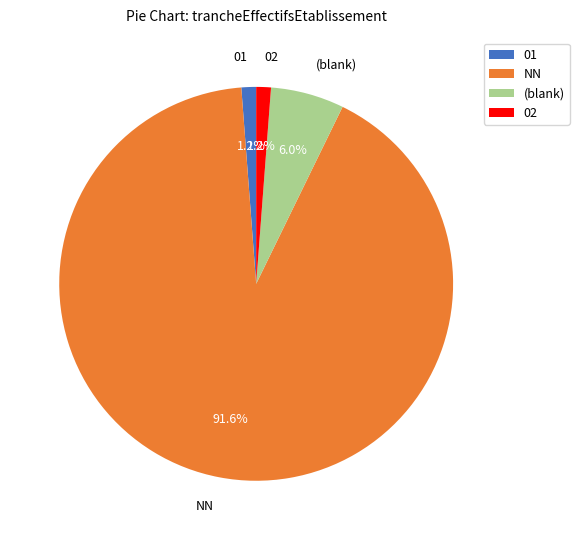

Is there a majority slice in this chart?

Yes